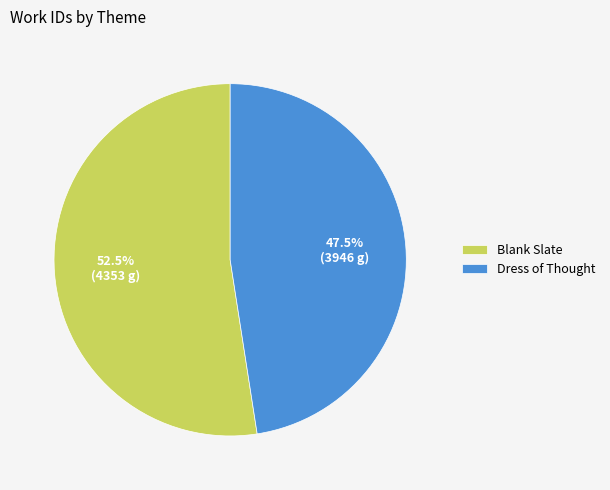

Rank the categories by value from highest to lowest.

Blank Slate, Dress of Thought